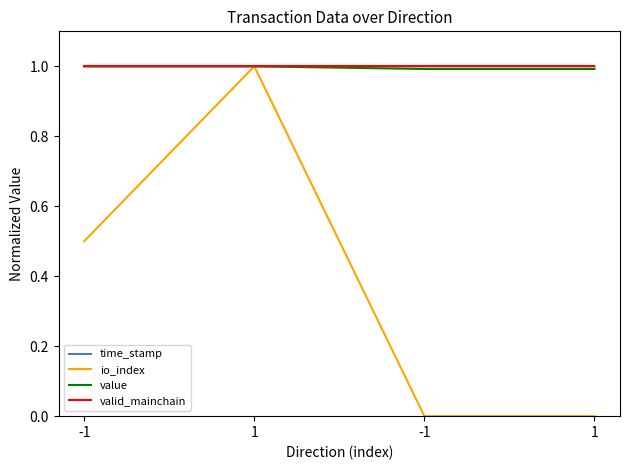

Which has a higher value, 1 or -1?

-1